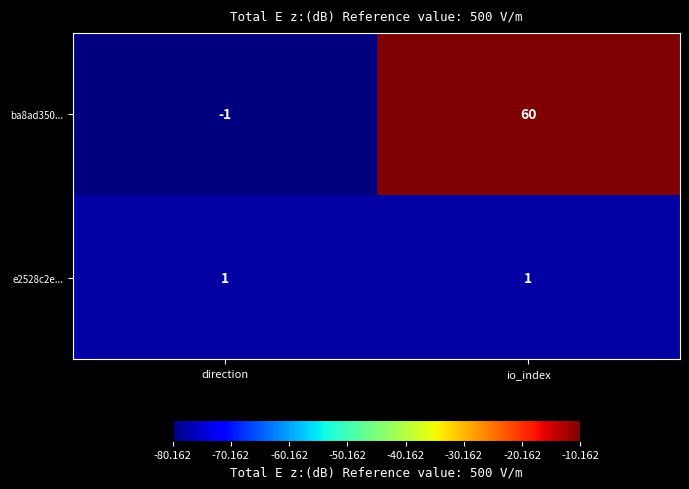

Count the number of data series in this chart.

2